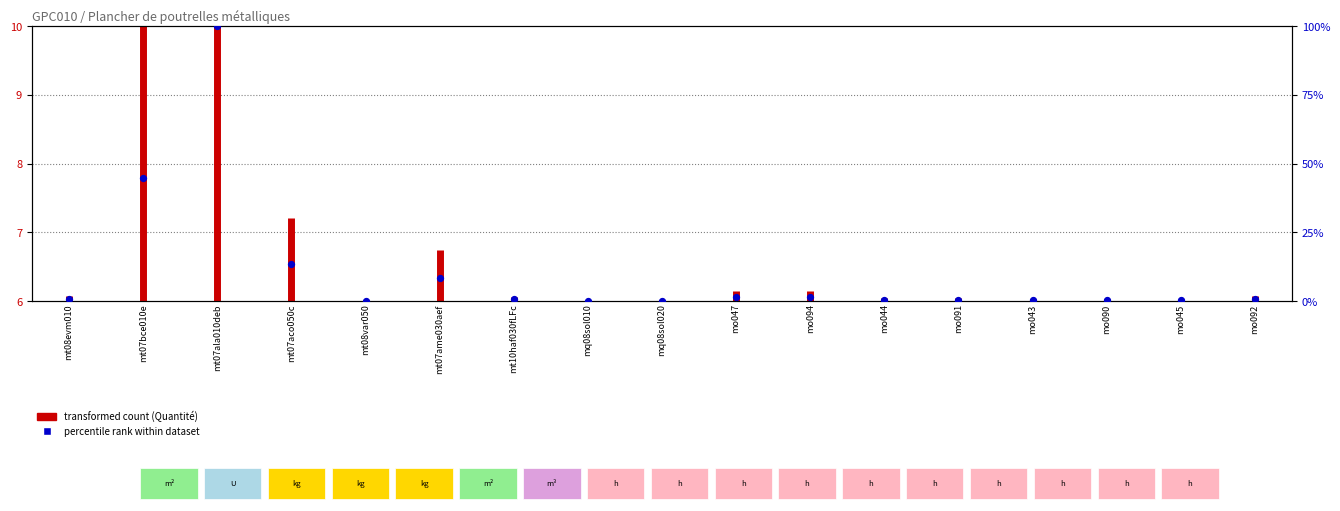

What is the change in value from mt07ala010deb to mo043?

-99.7